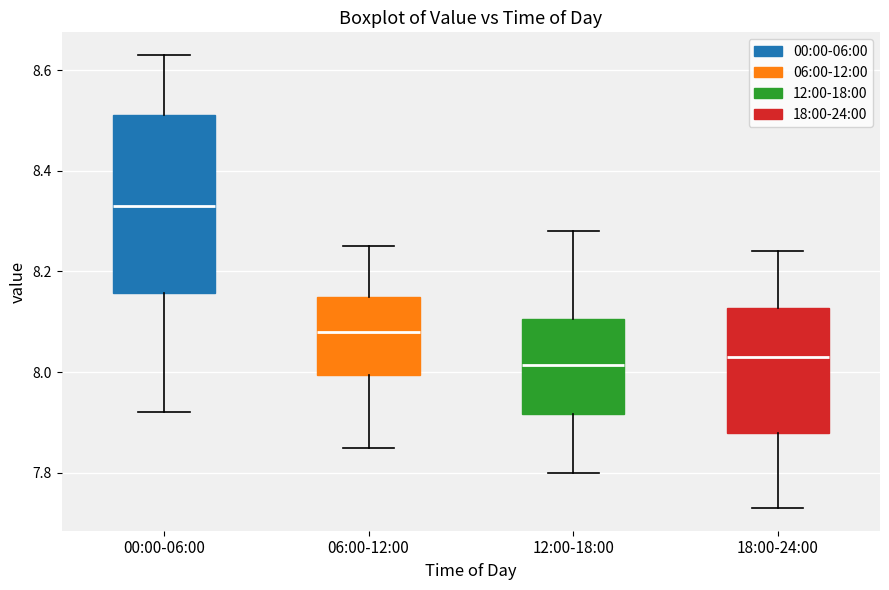

Where does the lower whisker of the box for 12:00-18:00 end on the y-axis? The values are not printed on the chart, so give them approximately, as read against the axis.

7.80